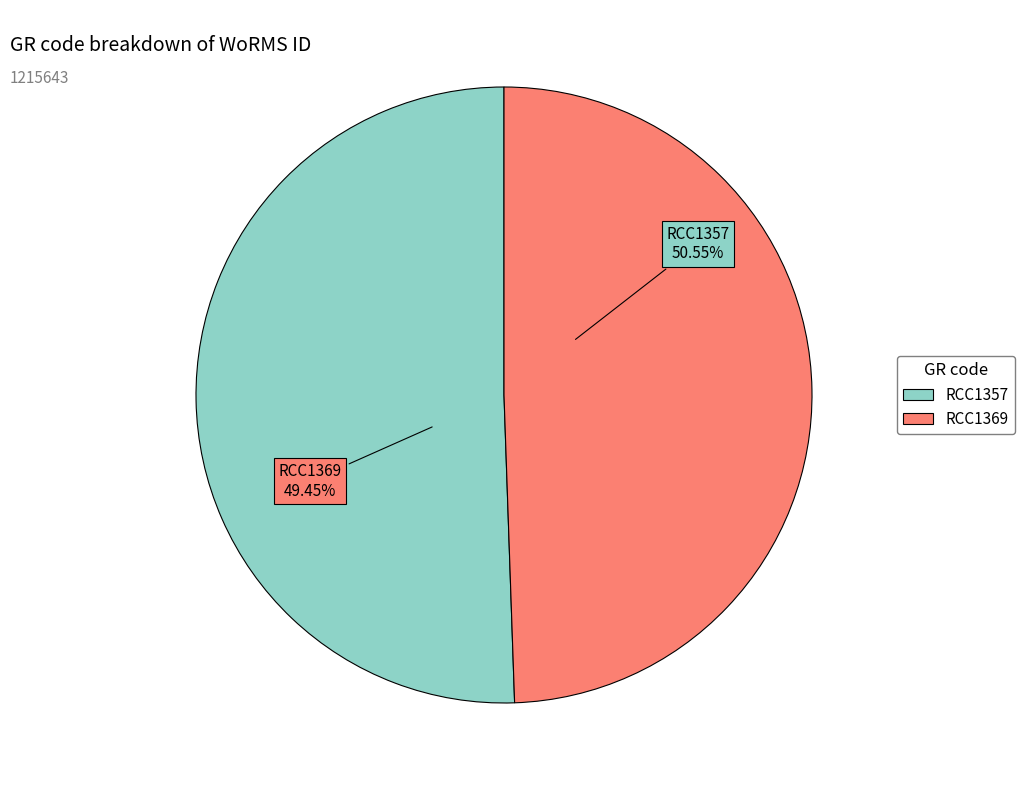

How many segments does this pie chart have?

2